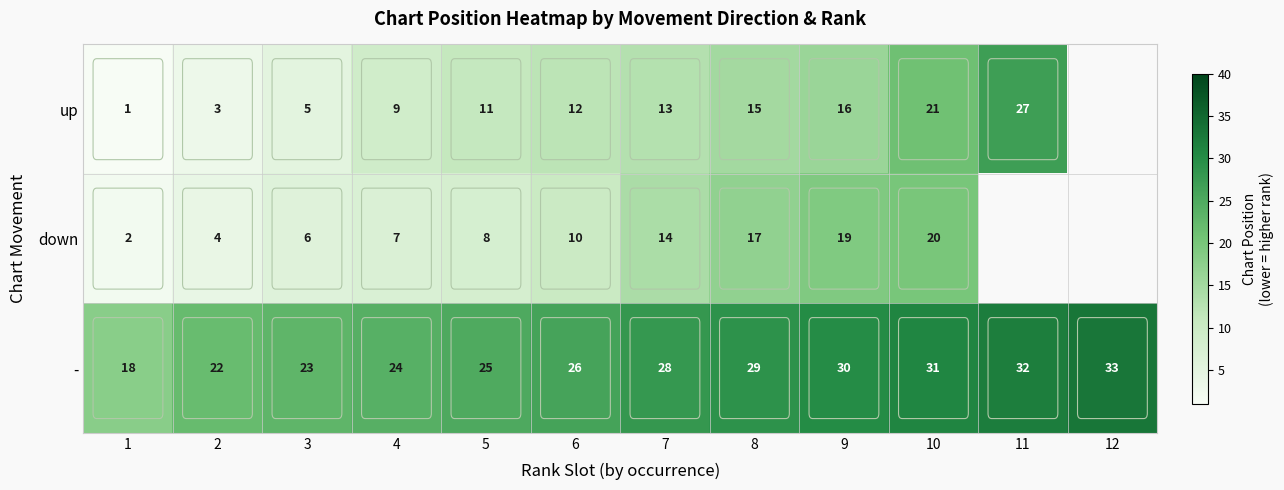

At which category is the sum across all series the highest?

10